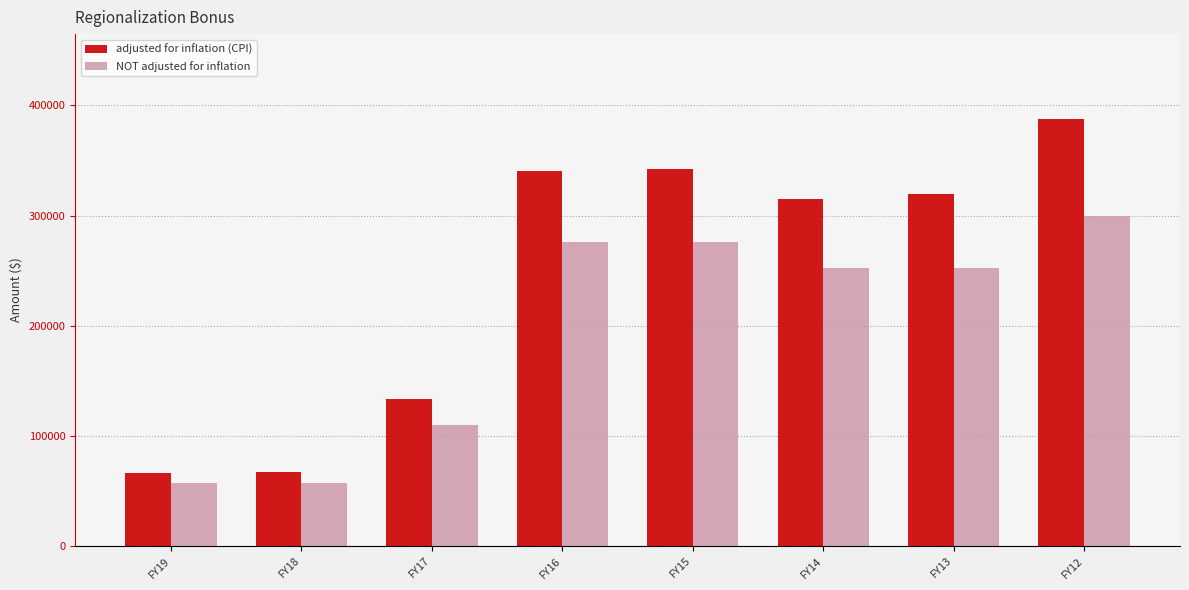

Which series has the widest spread of values?

adjusted for inflation (CPI)